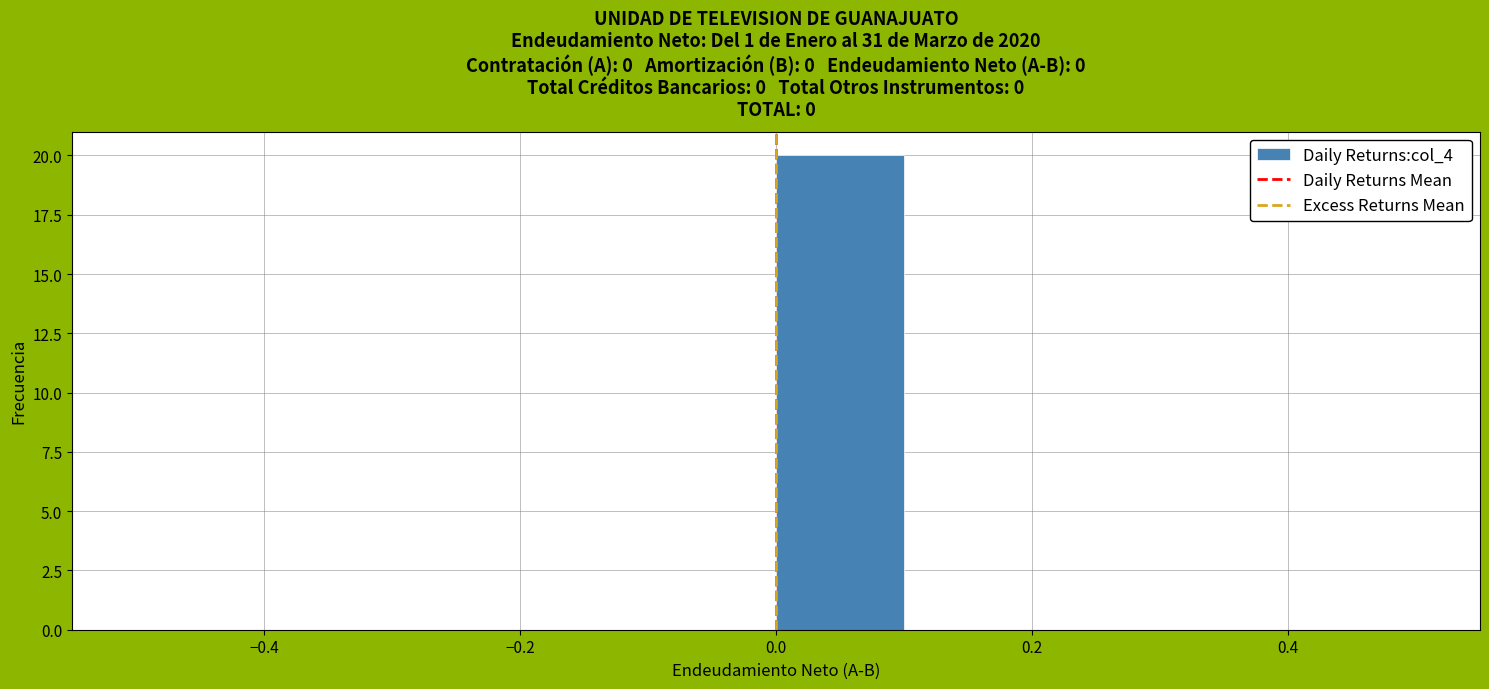

What is the height of the bar covering 0.0 to 0.1 on the x-axis? The values are not printed on the chart, so give them approximately, as read against the axis.

20